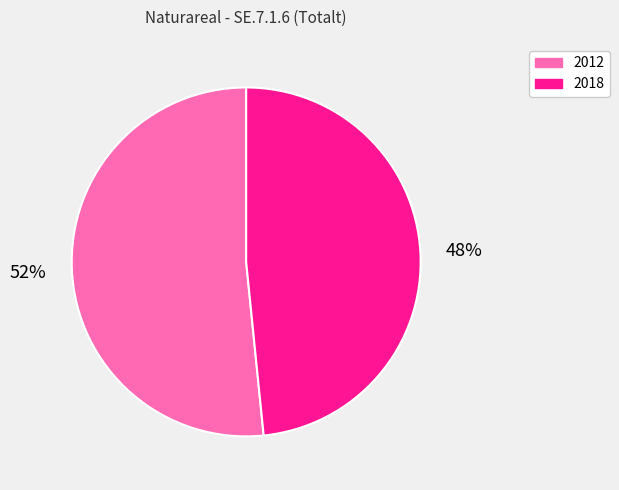

What is the ratio of the value at 2012 to the value at 2018?

1.1